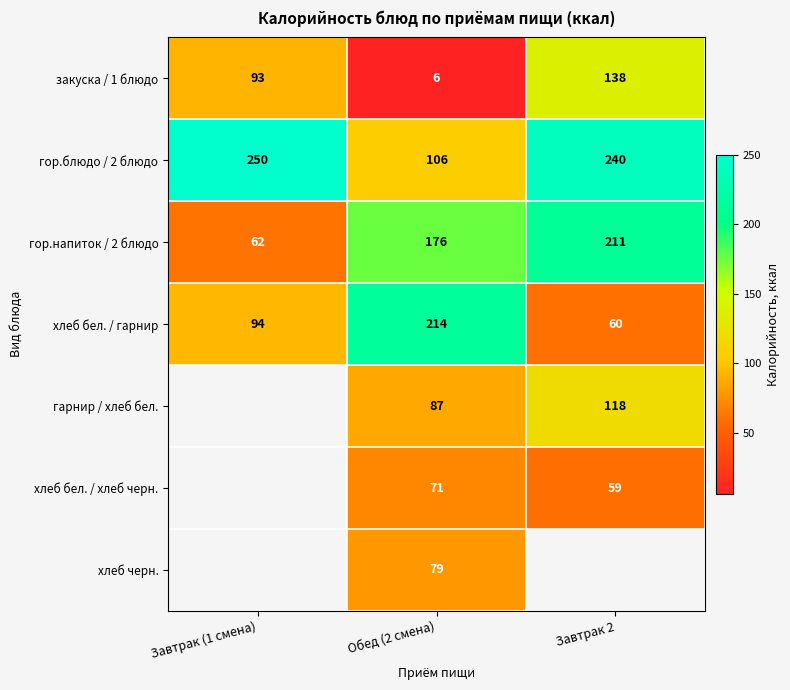

Rank the series at Обед (2 смена) from highest to lowest value.

хлеб бел. / гарнир, гор.напиток / 2 блюдо, гор.блюдо / 2 блюдо, гарнир / хлеб бел., хлеб черн., хлеб бел. / хлеб черн., закуска / 1 блюдо